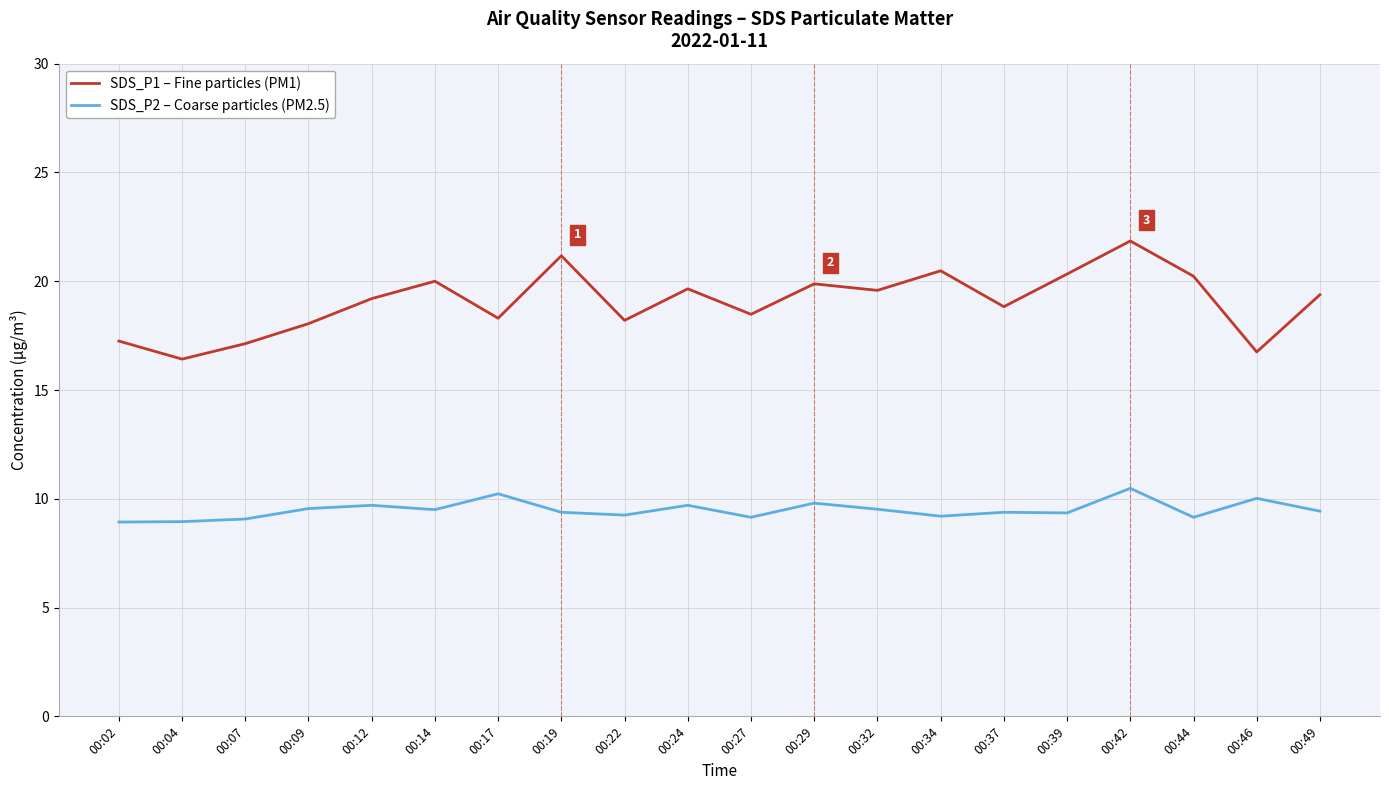

At which category does the chart reach its peak across all series?

00:42